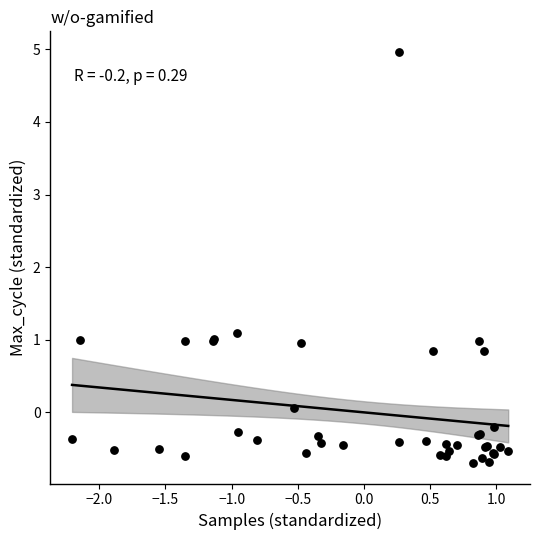

What Y value in the scatter plot is closest to 2?

1.1